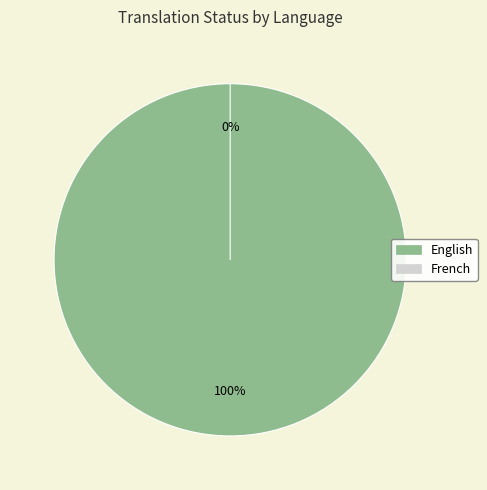

The English slice represents 99% of the pie. True or false?

False